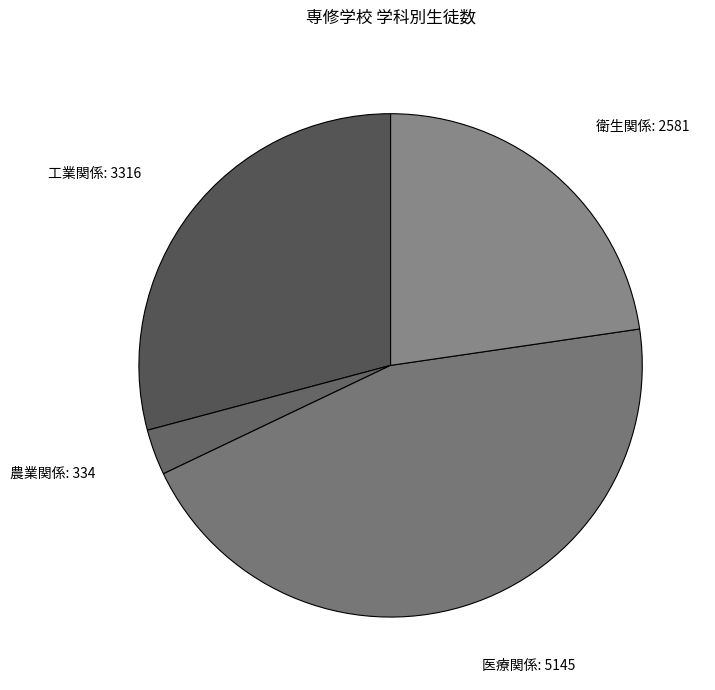

How many slices are in this pie chart?

4